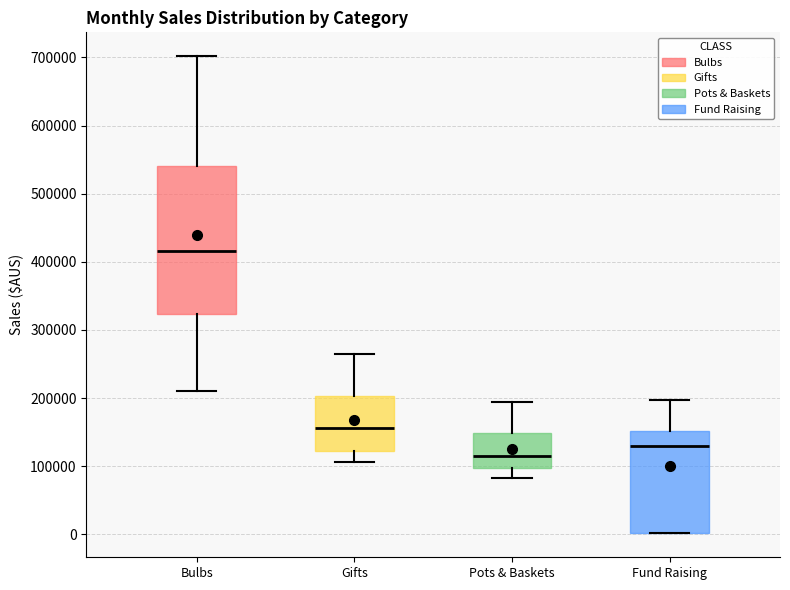

Where is the upper edge of the box for Bulbs on the y-axis? The values are not printed on the chart, so give them approximately, as read against the axis.

540000